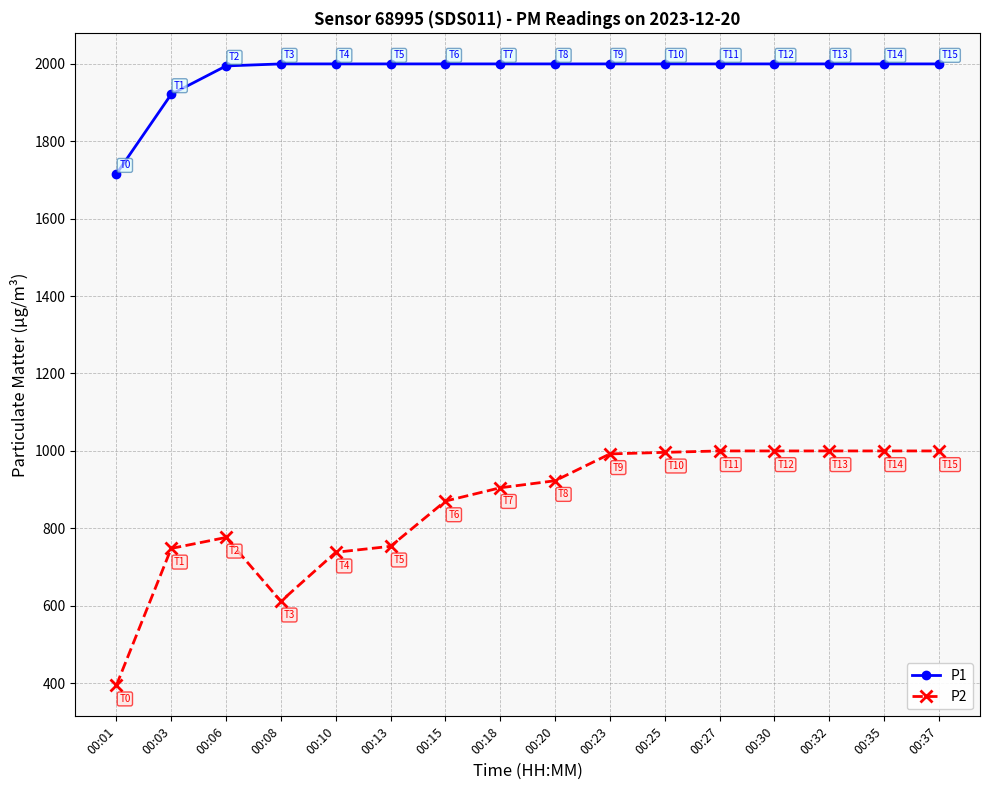

At which label does P2 reach its minimum?

00:01